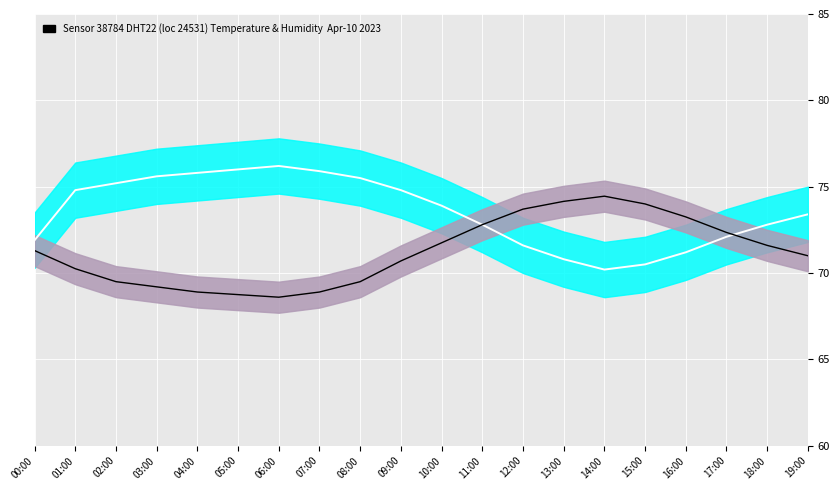

Where is temperature nearest to the value 71?

19:00